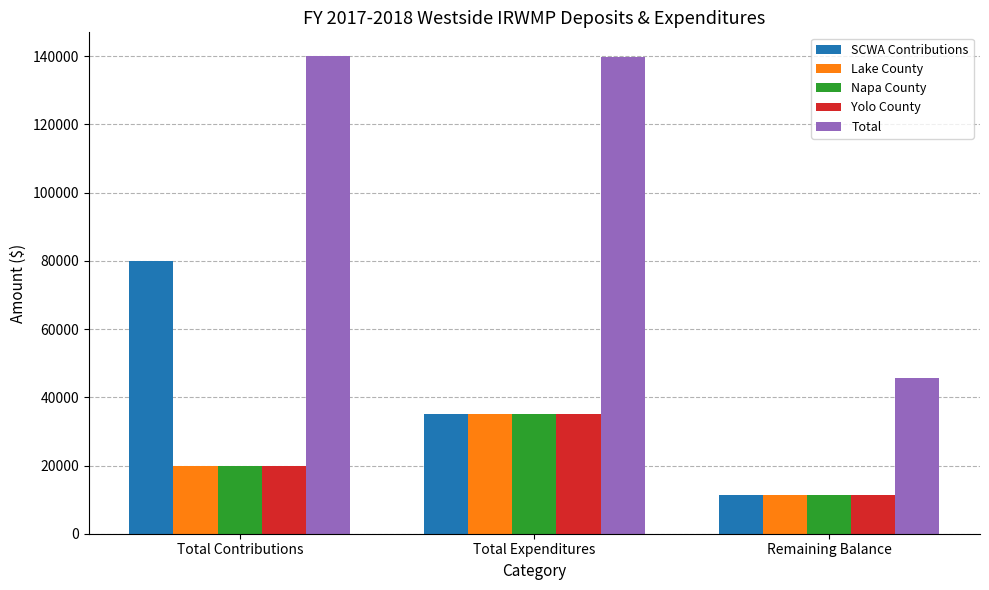

At how many categories does at least one series exceed 25237?

3